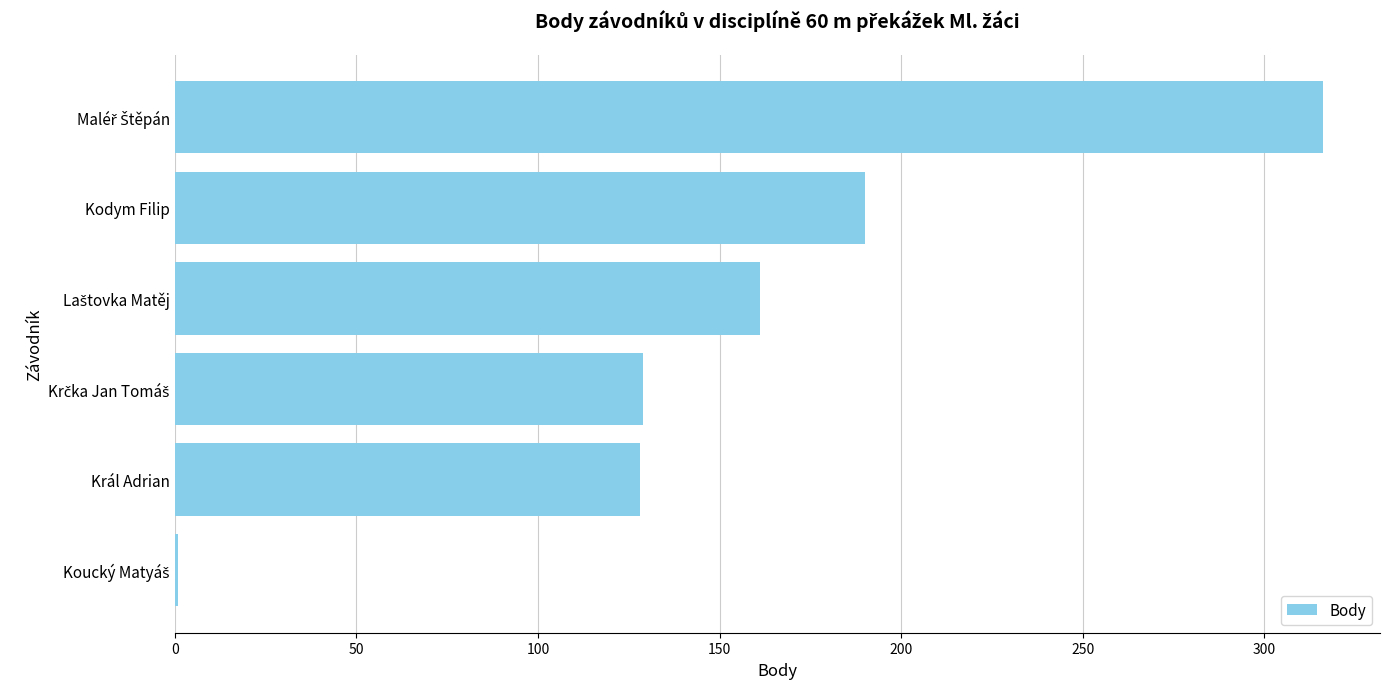

How many data points are less than 161?

3